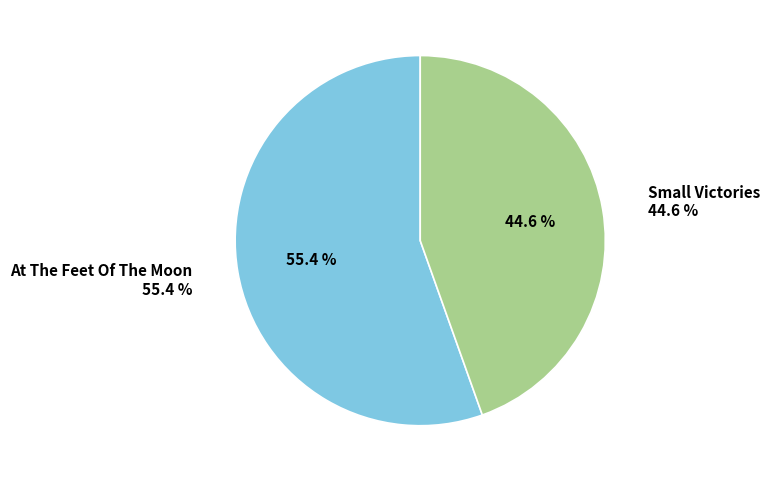

Does any single category account for the majority?

Yes